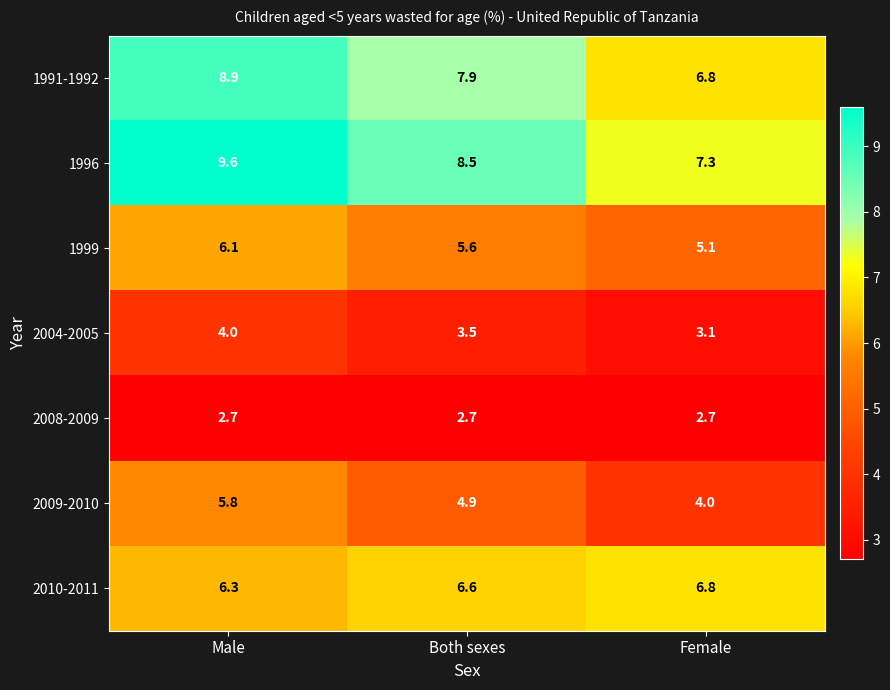

Is it true that 2008-2009 equals 0.9 at Male?

False